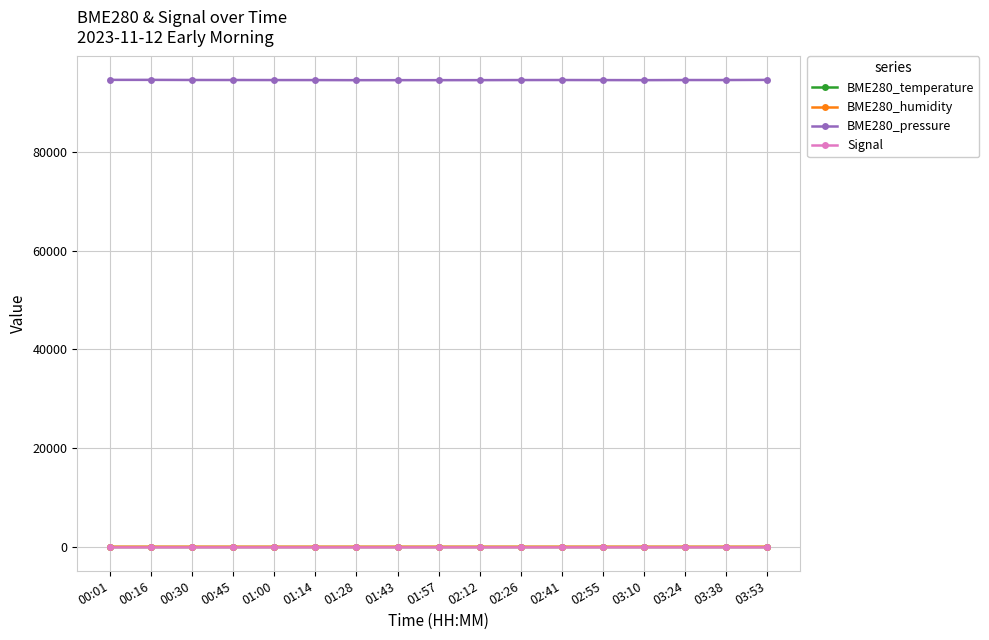

What is the label of the 6th point from the right?

02:41